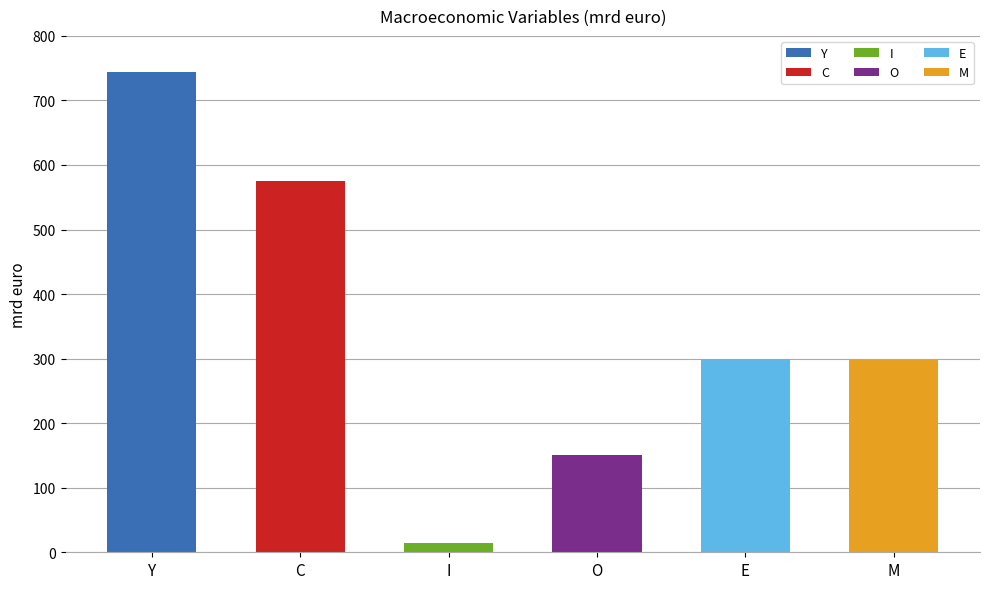

Reading left to right, what are all the values shown in this chart?

743.4	575.8	15.0	150.0	300.0	297.4